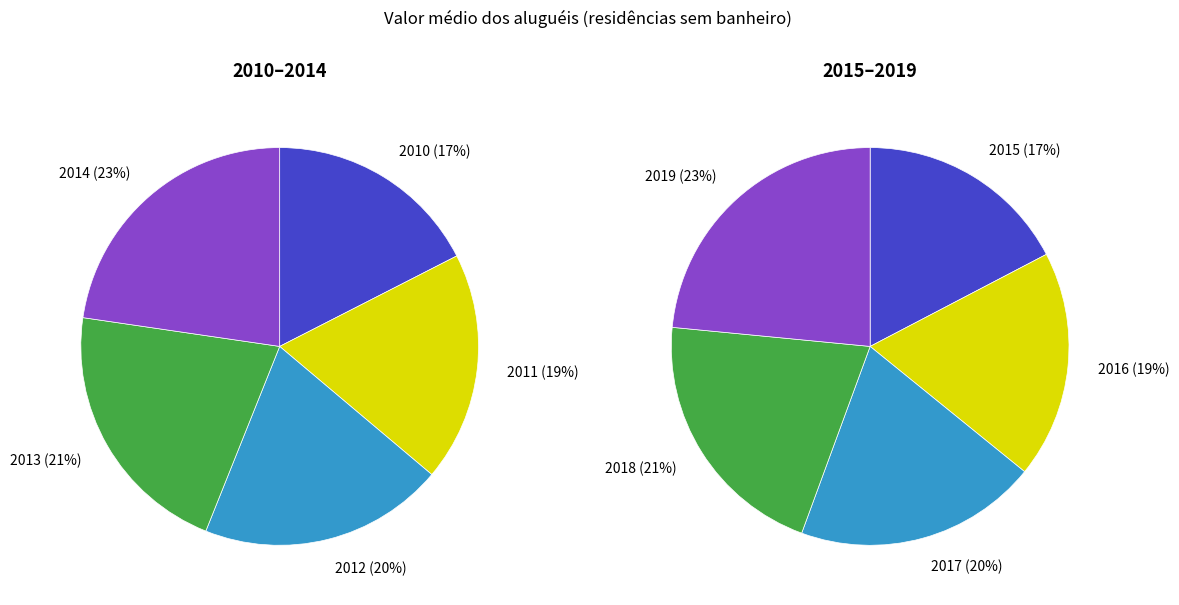

Is there a majority slice in this chart?

No